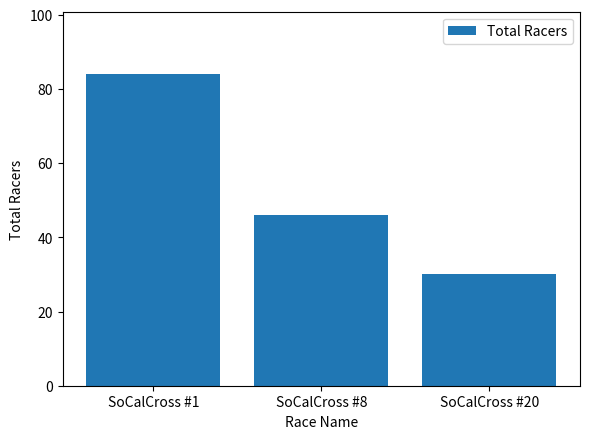

What is the difference between the maximum and minimum values?

54